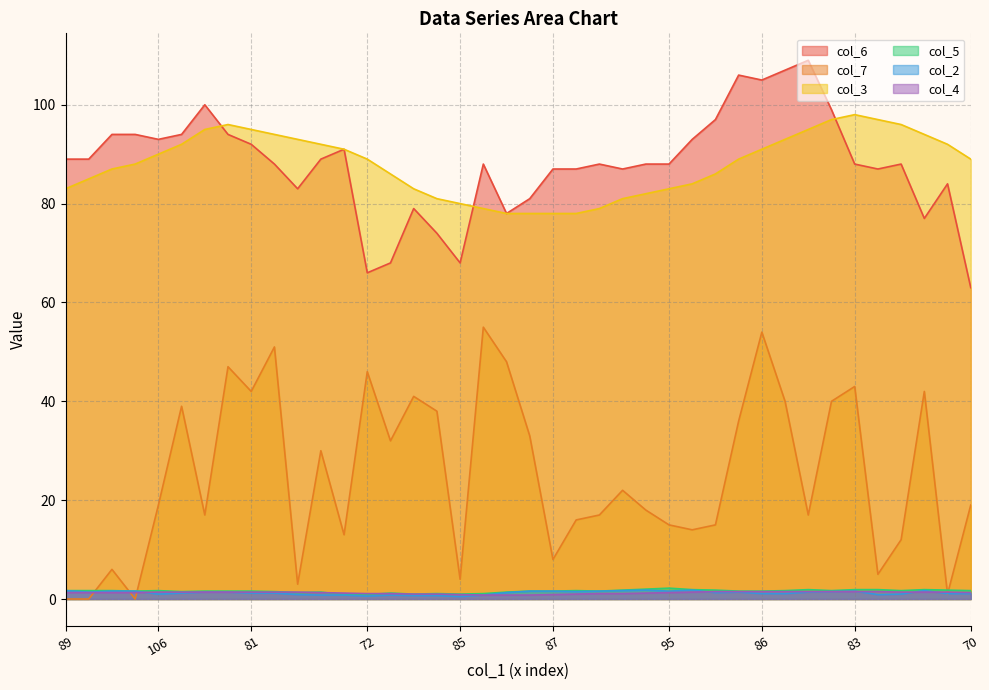

The col_5 series shows 1.6 at 81. True or false?

True